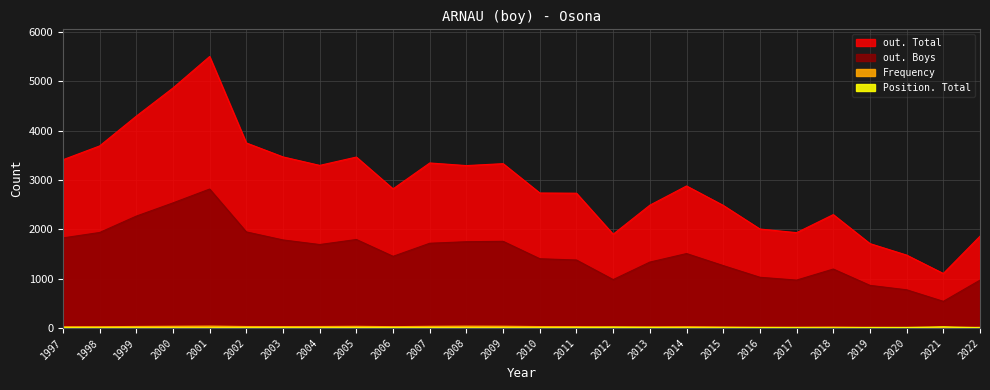

What is the value of the Position. Total point at the 16th from the left?

17